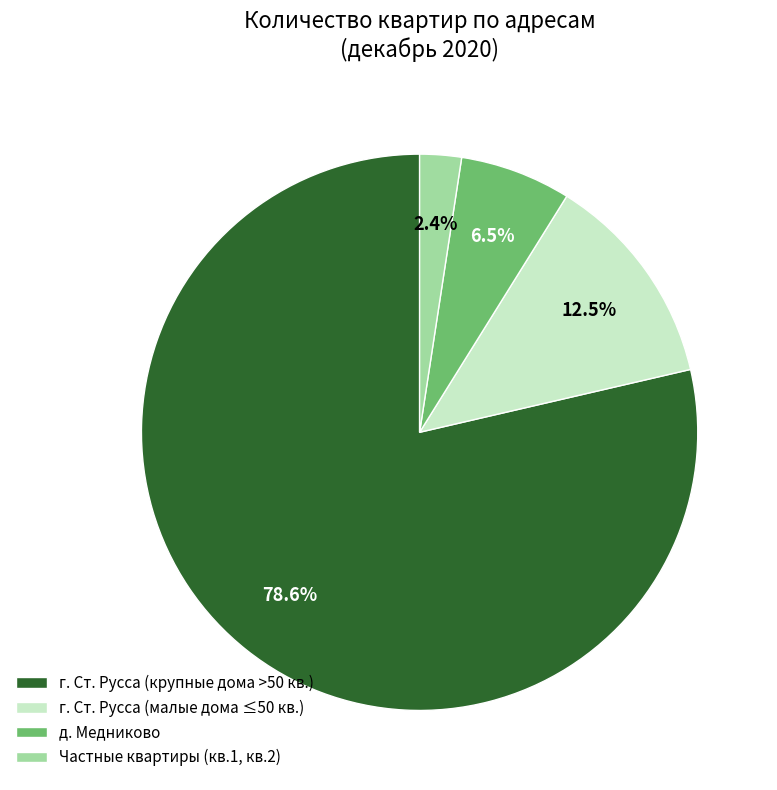

To the nearest percent, what is the average slice percentage?

25%